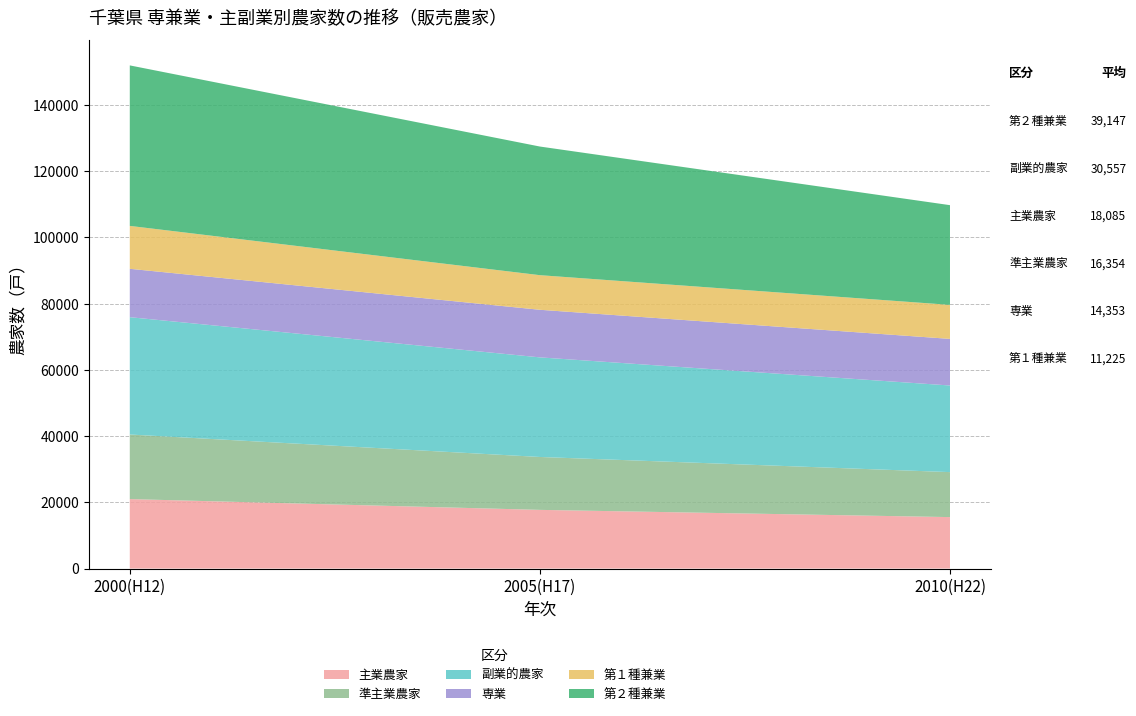

Reading left to right, what are all the values shown in this chart?

主業農家: 20985	17726	15544
準主業農家: 19502	15976	13584
副業的農家: 35432	30080	26161
専業: 14613	14372	14075
第１種兼業: 12956	10451	10269
第２種兼業: 48473	38851	30118